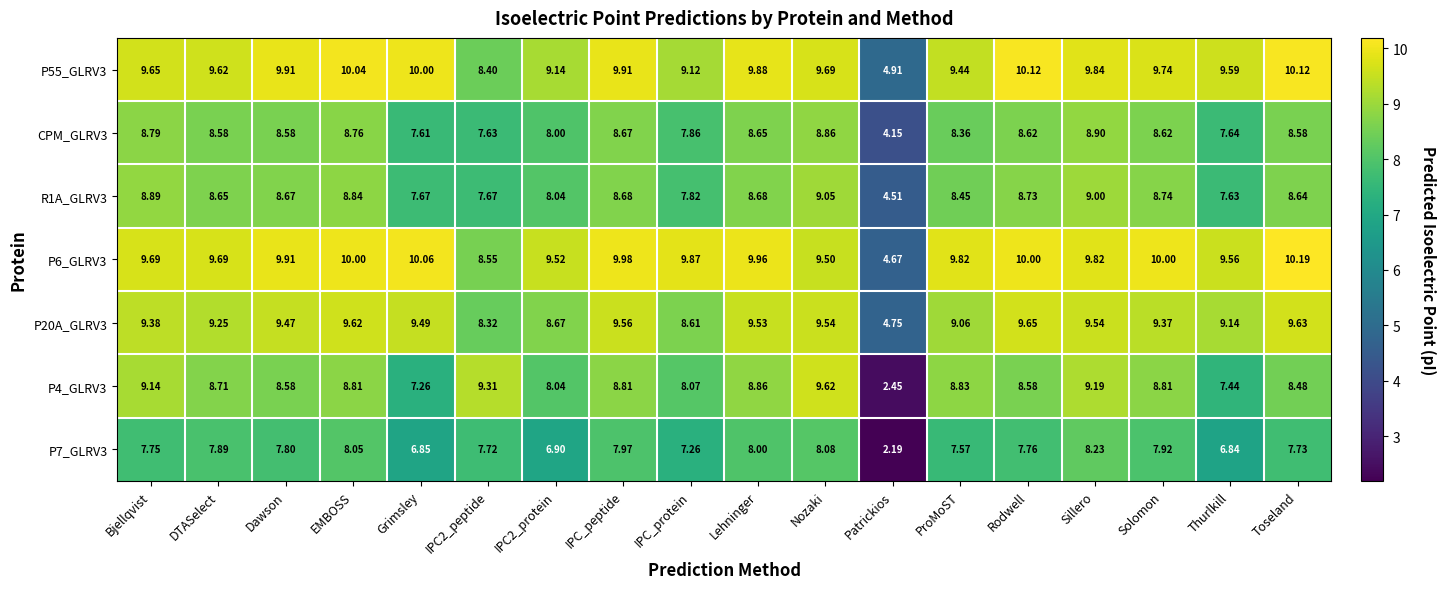

Which category has the highest value in the R1A_GLRV3 series?

Nozaki